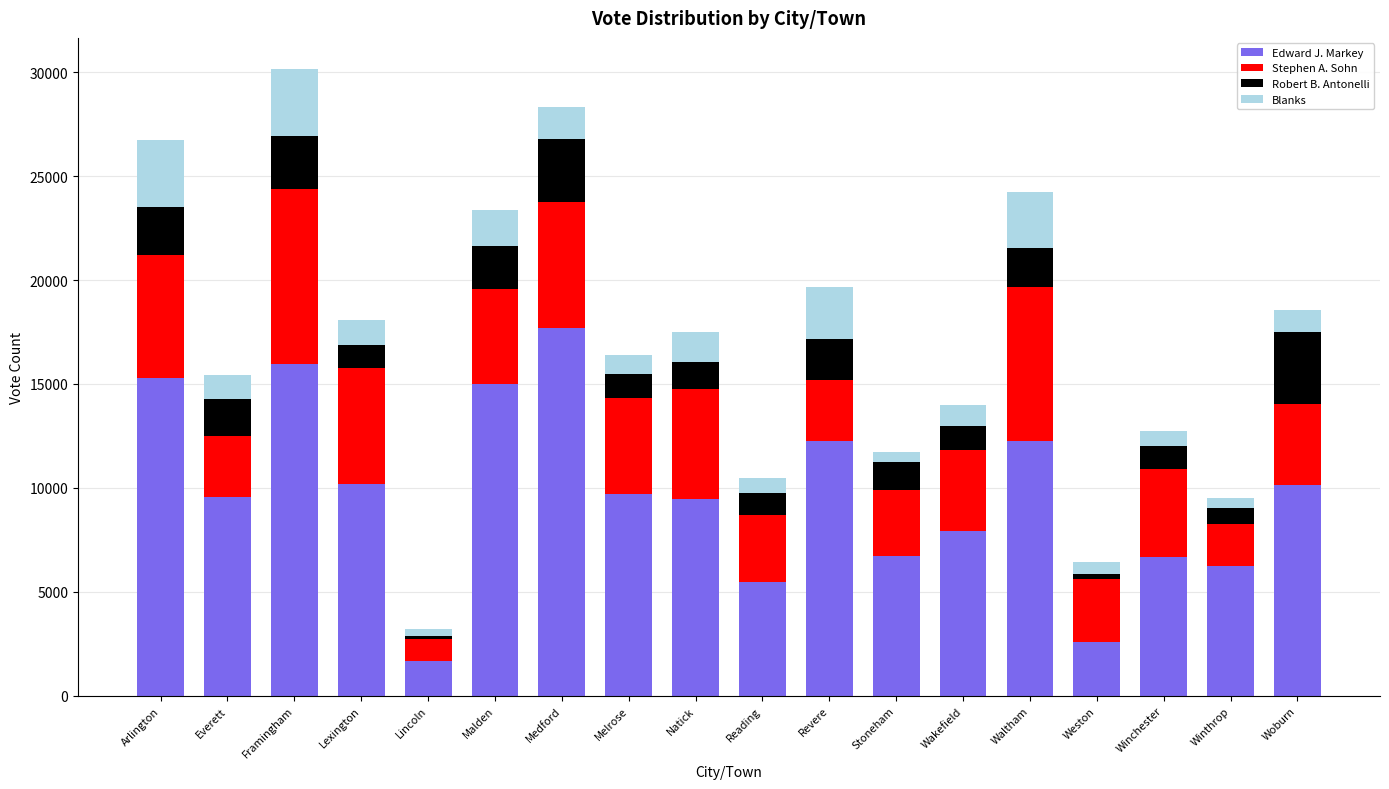

What is the difference between the maximum and minimum values in the Edward J. Markey series?

16004